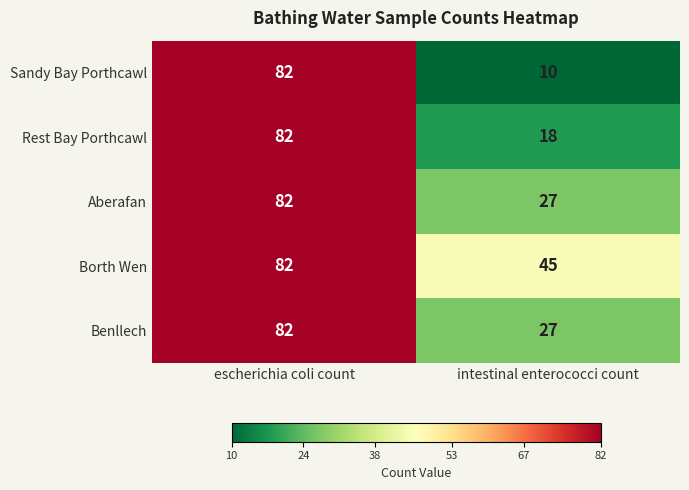

Read the Borth Wen value at escherichia coli count, to the nearest 5.

80